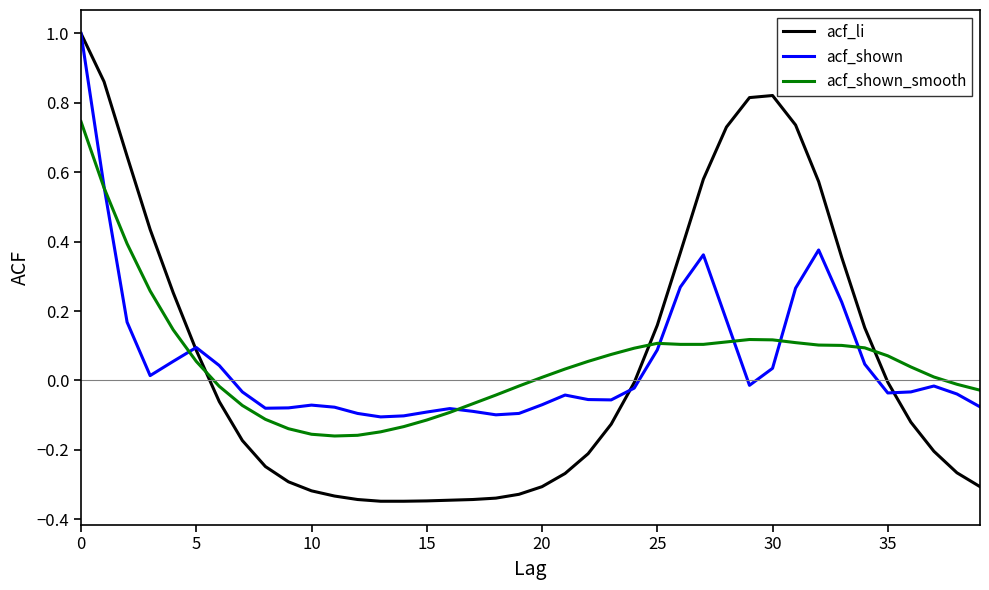

True or false: acf_li and acf_shown cross at least once.

True